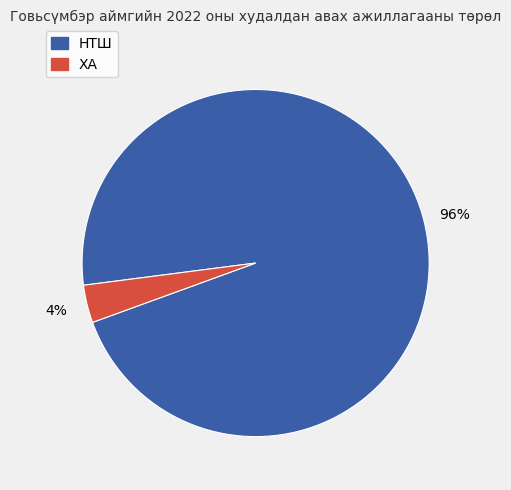

Count the number of slices in the pie.

2